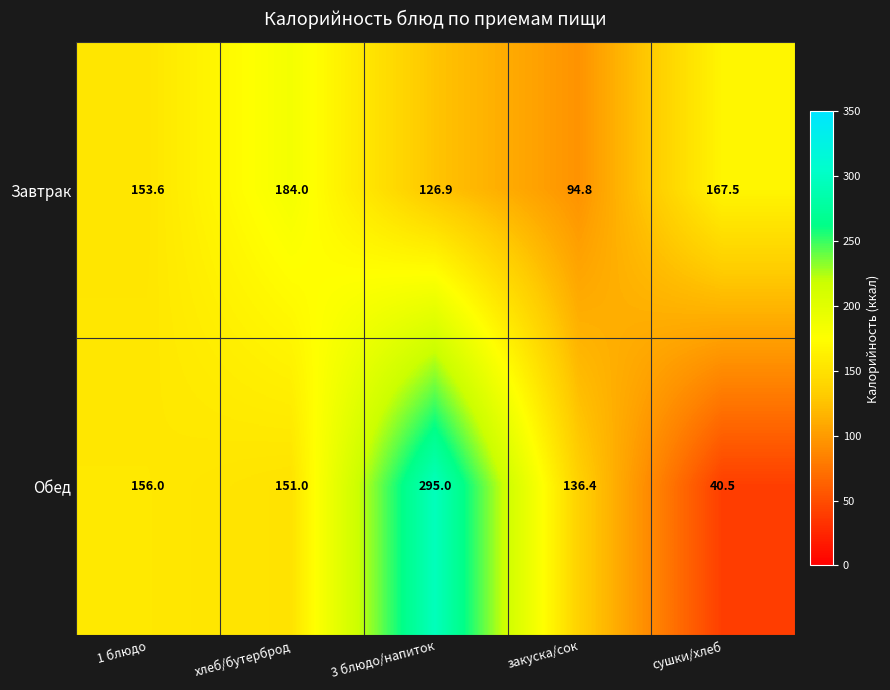

At which label is Обед closest to 167?

1 блюдо